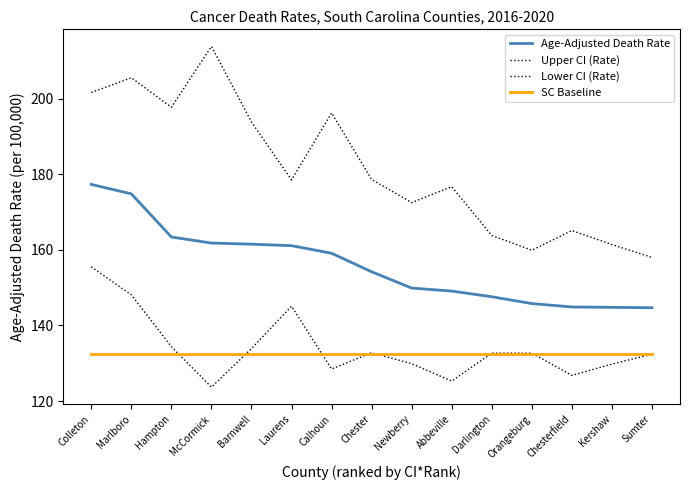

What is the difference between the Lower CI (Rate) values at Hampton and Laurens?

10.7